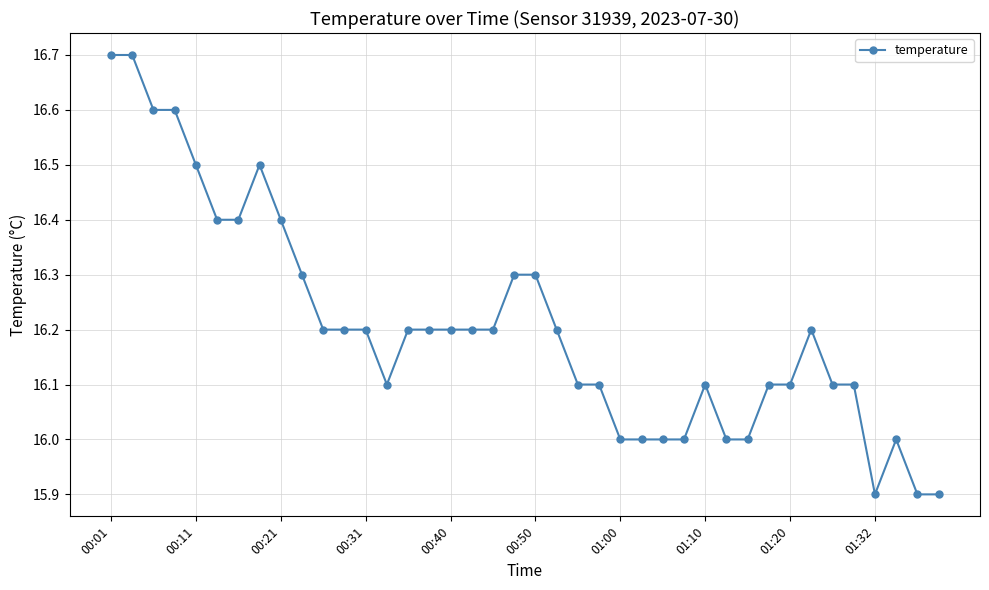

What is the difference between the second highest and second lowest values?

0.8